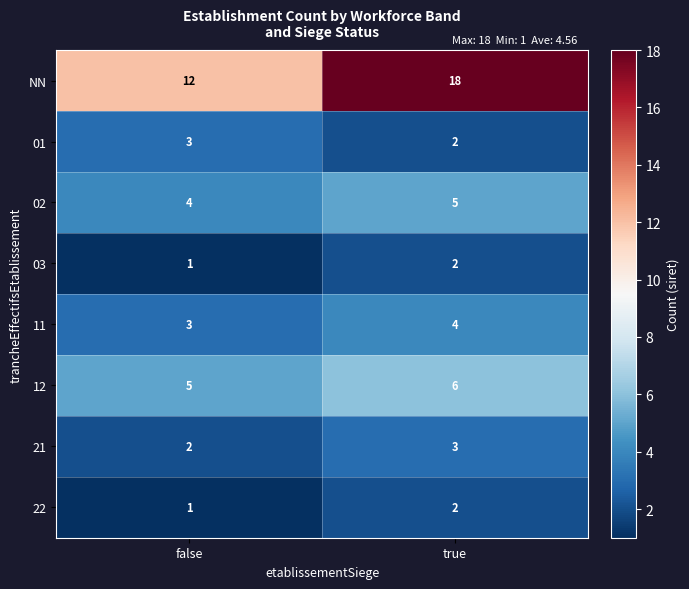

Count the number of data series in this chart.

8